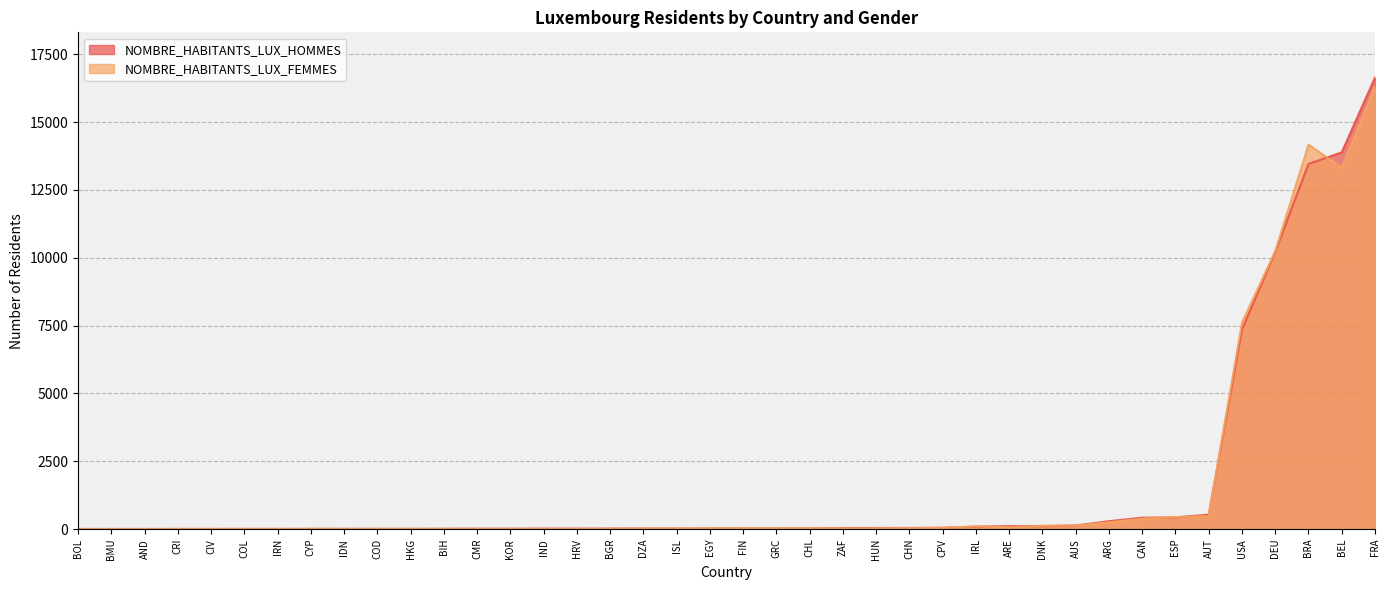

What is the sum of the NOMBRE_HABITANTS_LUX_HOMMES values at DNK and CYP?

119